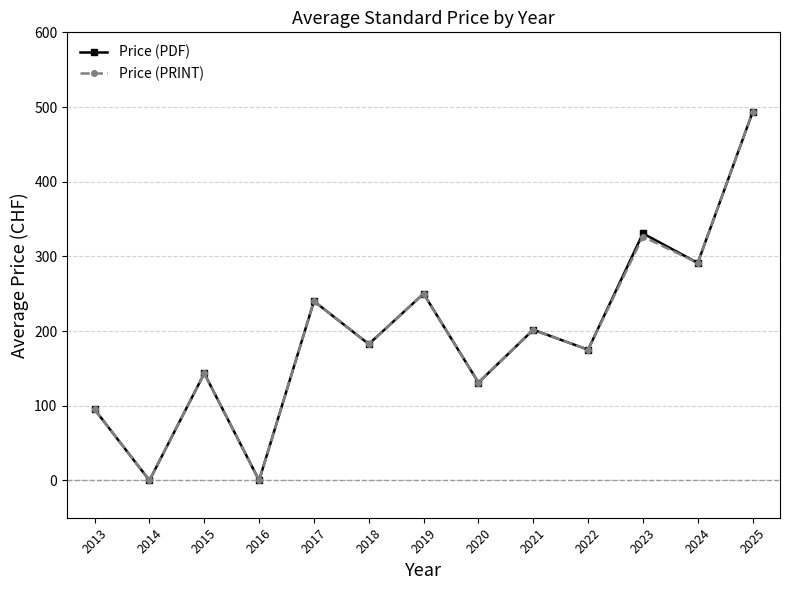

At which category is the sum across all series the highest?

2025